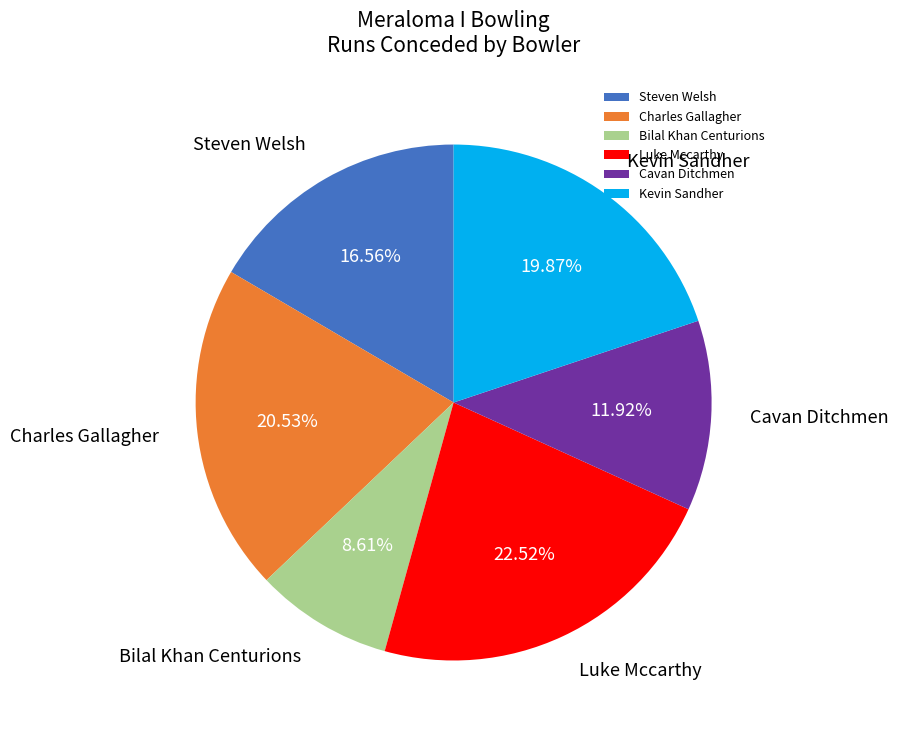

What percentage is the Kevin Sandher slice, to the nearest percent?

20%